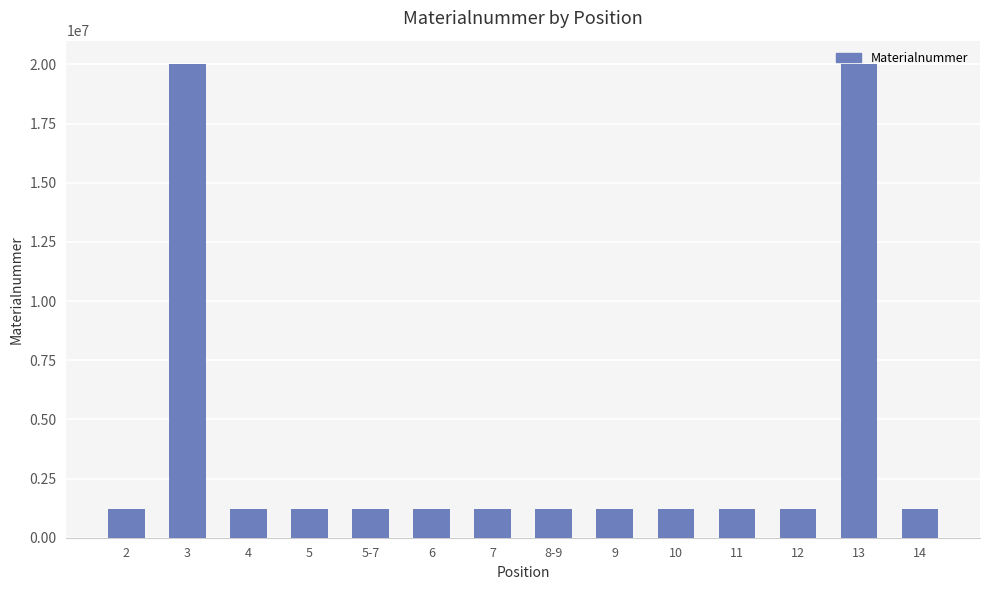

Is it true that the value at 10 is 1222706?

True